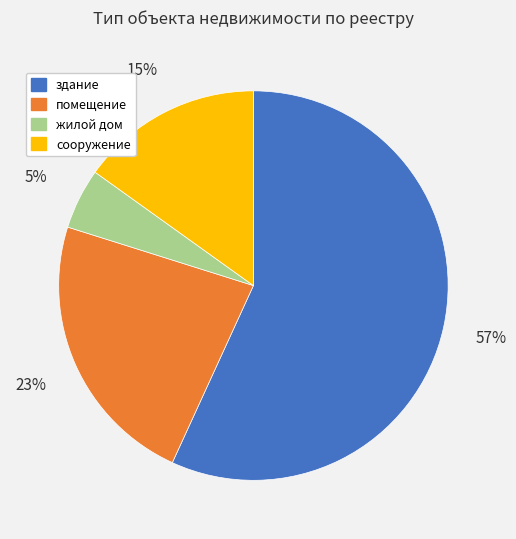

What is the largest slice in the pie chart?

здание